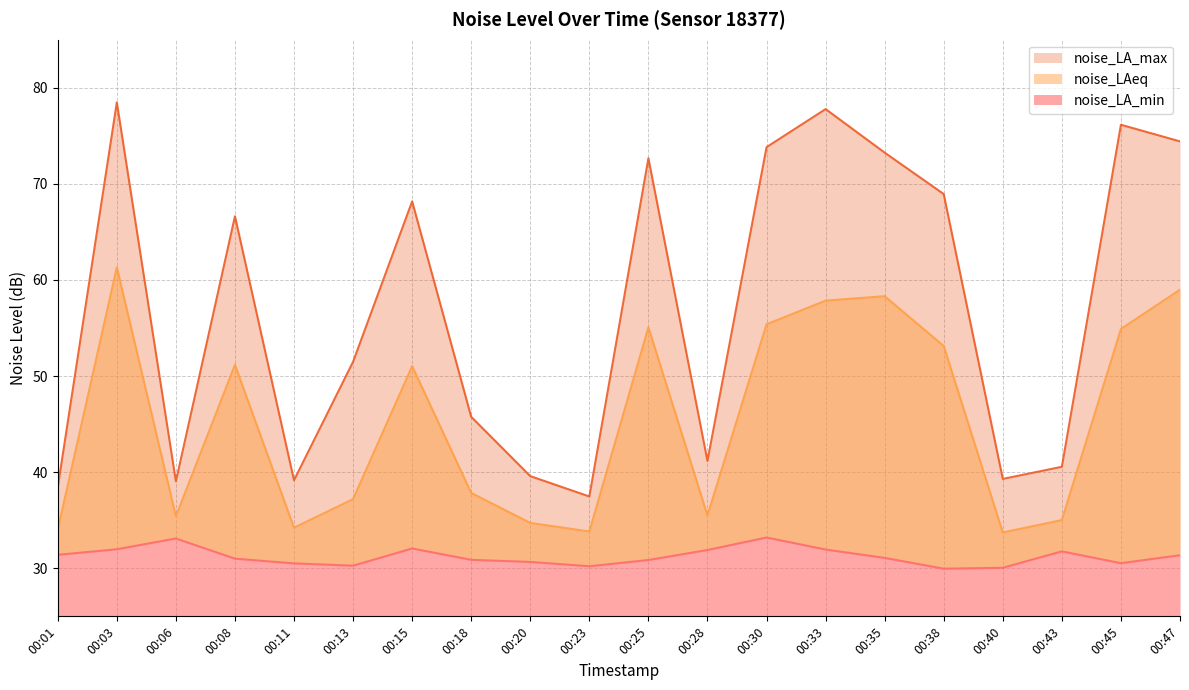

What is the value of the noise_LAeq point at the 19th from the left?

54.9